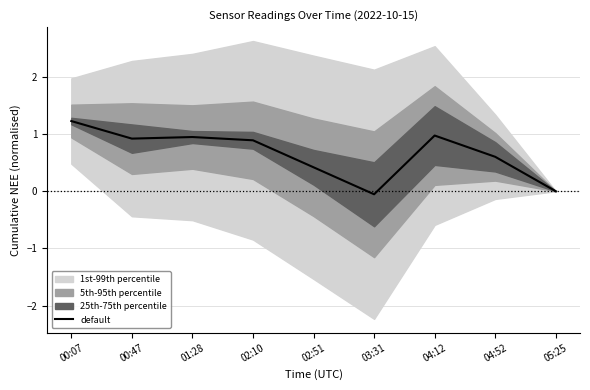

At which category does the data reach its first local valley?

00:47